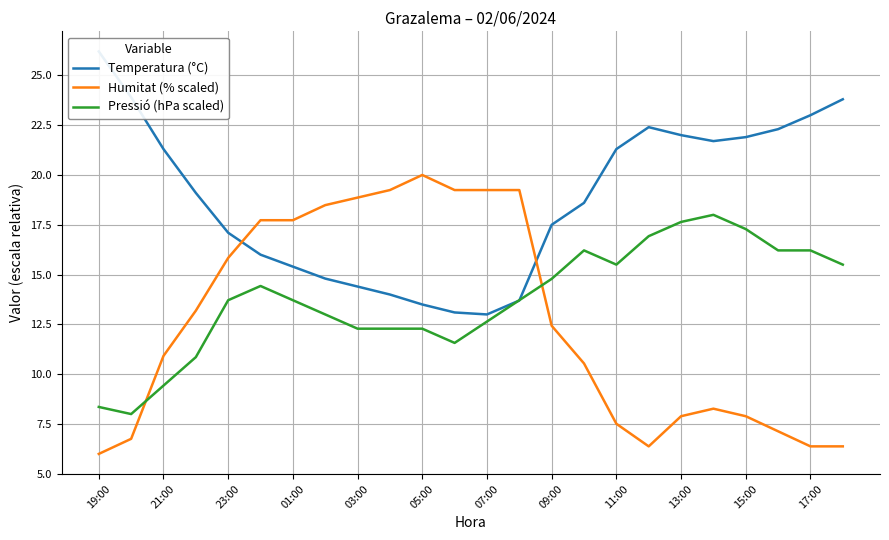

Which series has the largest total across all categories?

Temperatura (°C)